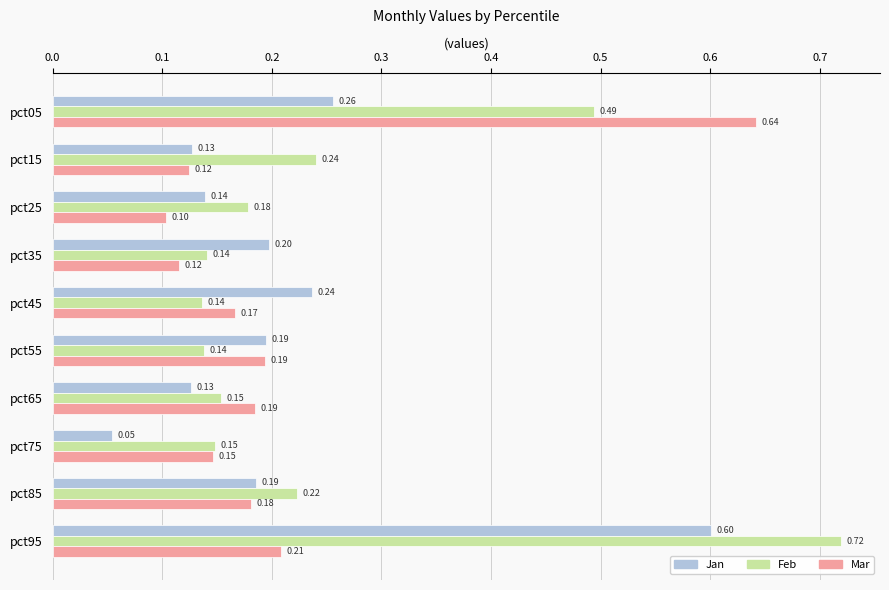

At which category is the sum across all series the highest?

pct95